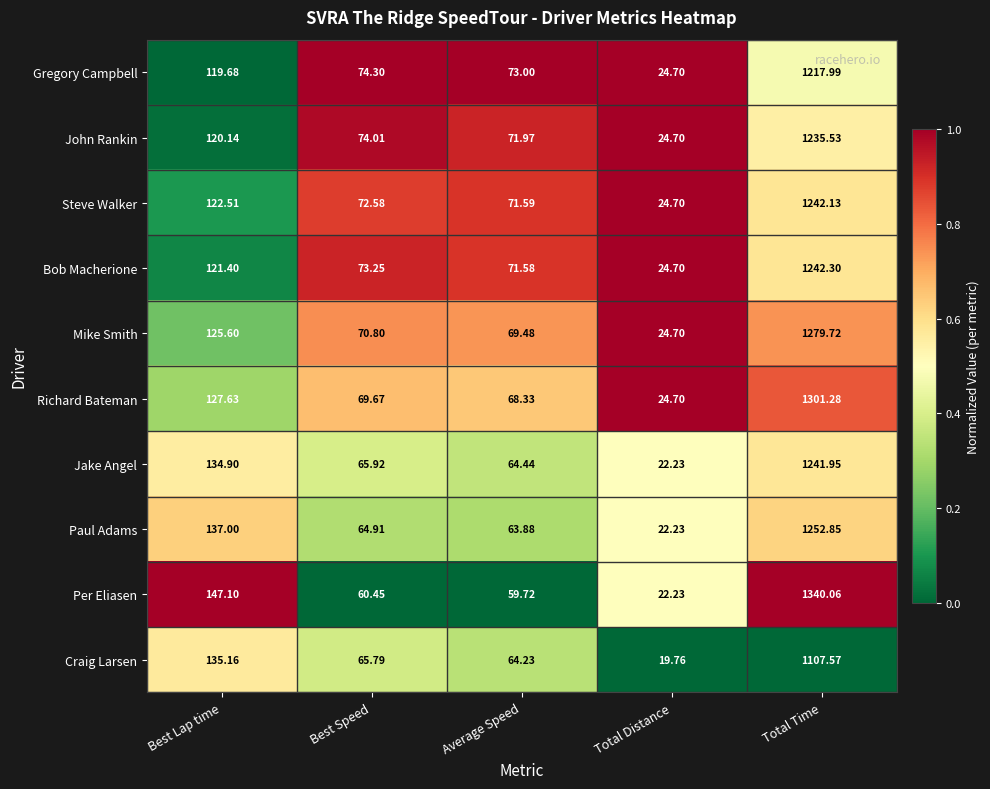

At which label does Craig Larsen reach its minimum?

Total Distance